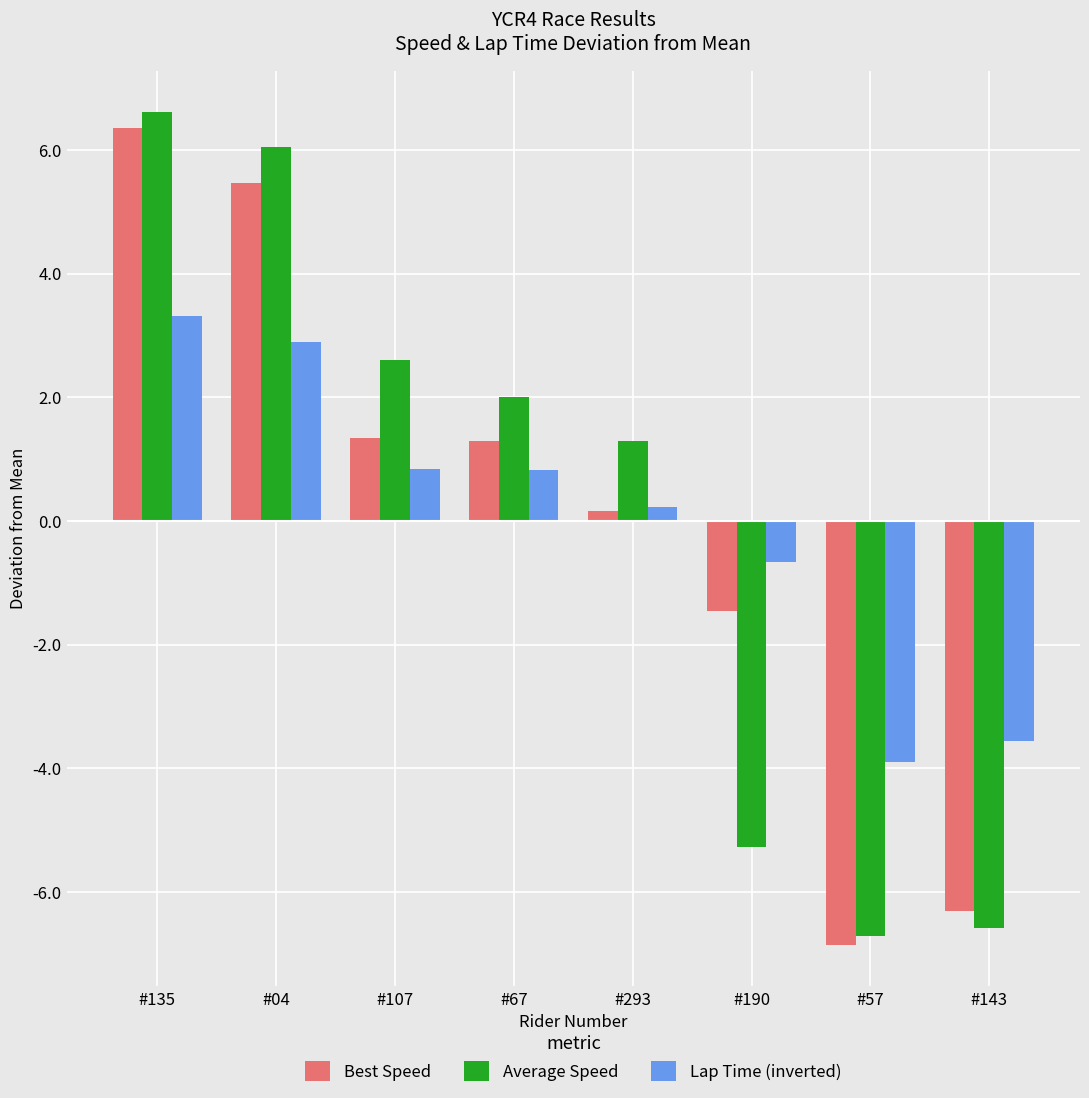

How many distinct data groups are displayed?

3